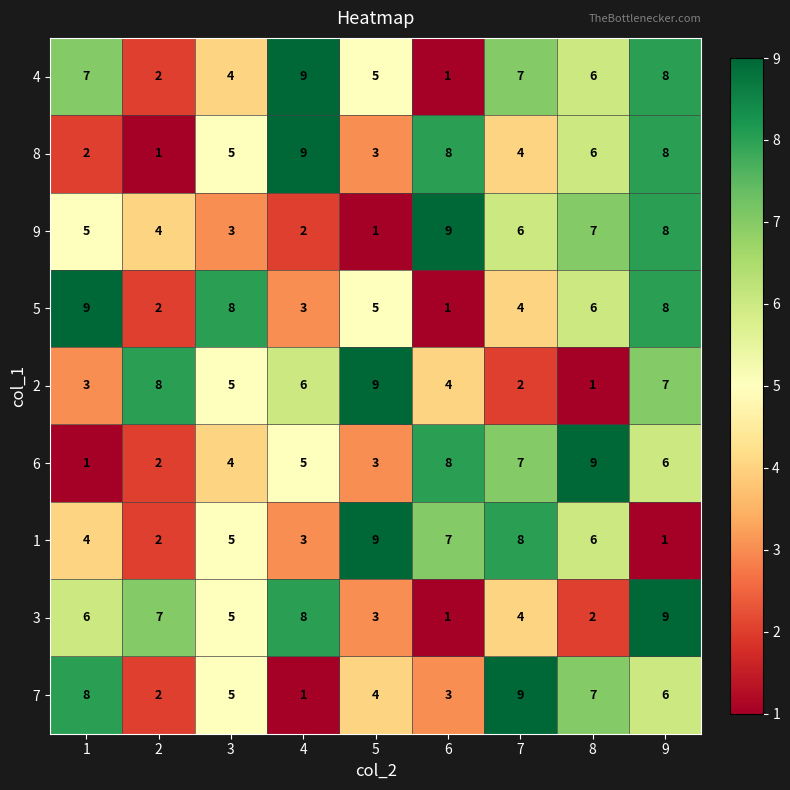

What is the approximate value of 6 at 8?

9